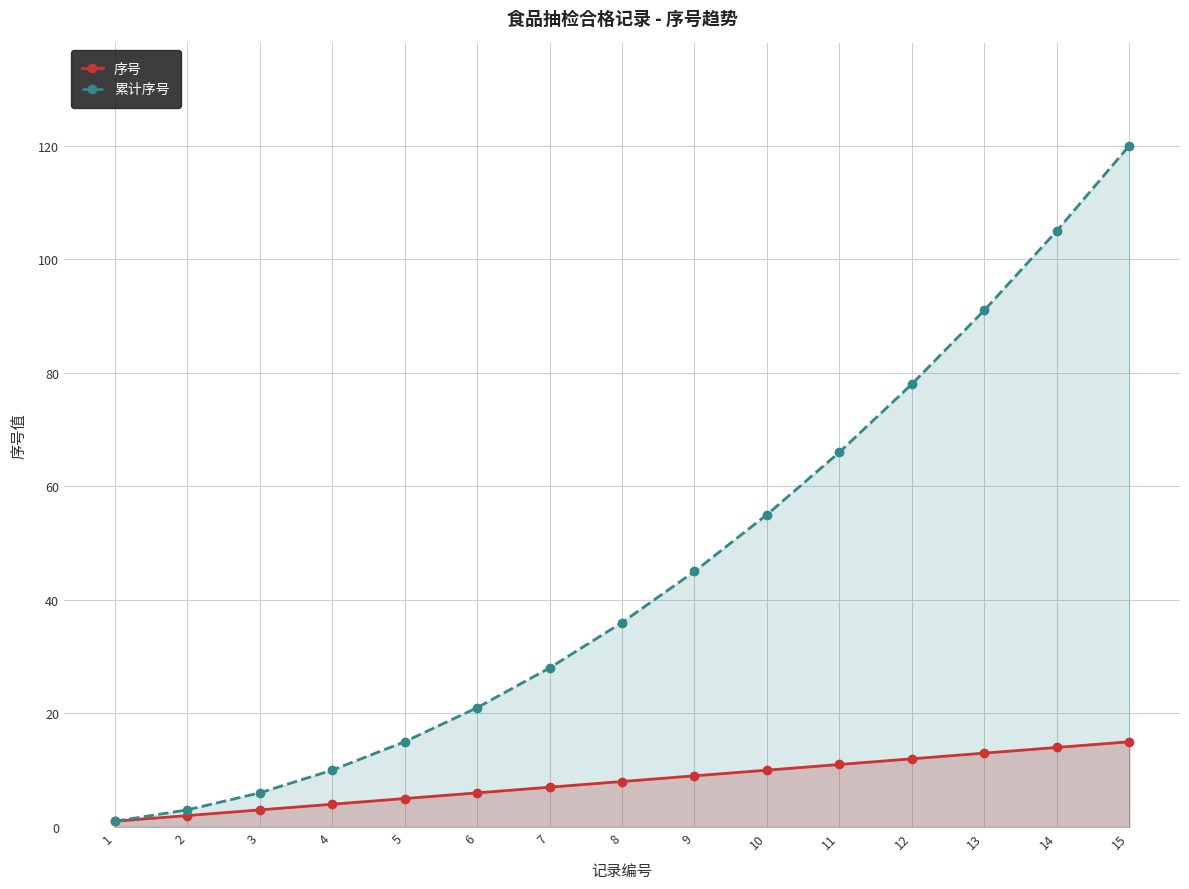

Reading right to left, transcribe all the data shown in this chart.

序号: 15=15	14=14	13=13	12=12	11=11	10=10	9=9	8=8	7=7	6=6	5=5	4=4	3=3	2=2	1=1
累计序号: 15=120	14=105	13=91	12=78	11=66	10=55	9=45	8=36	7=28	6=21	5=15	4=10	3=6	2=3	1=1